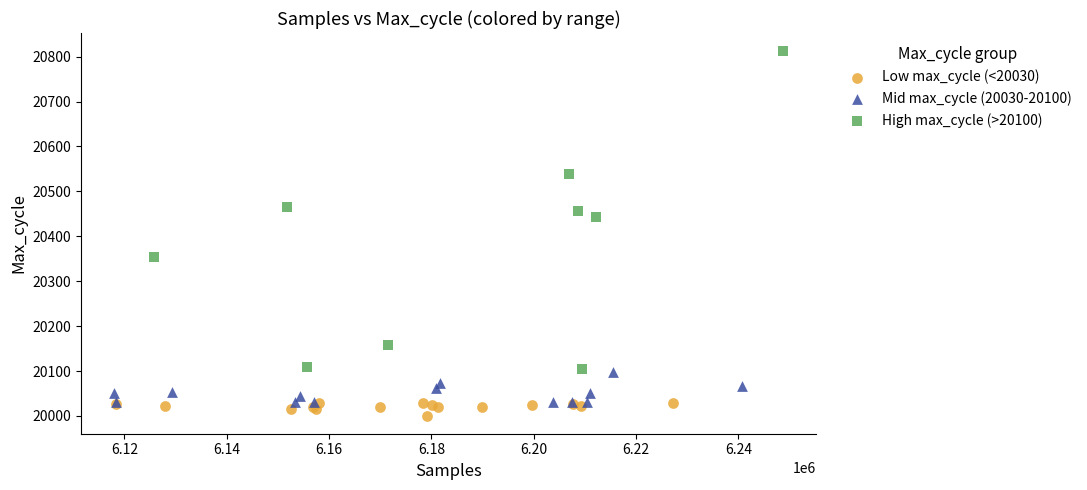

Which series has the widest spread of Y values?

High max_cycle (>20100)